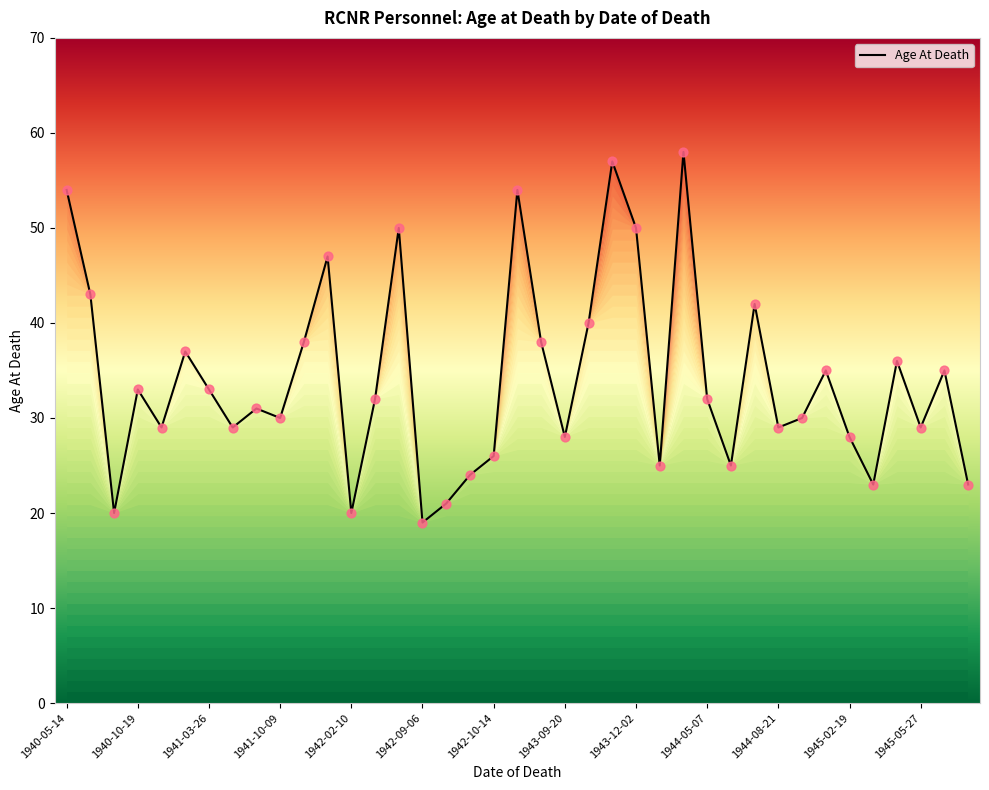

What is the minimum value shown in the chart?

19